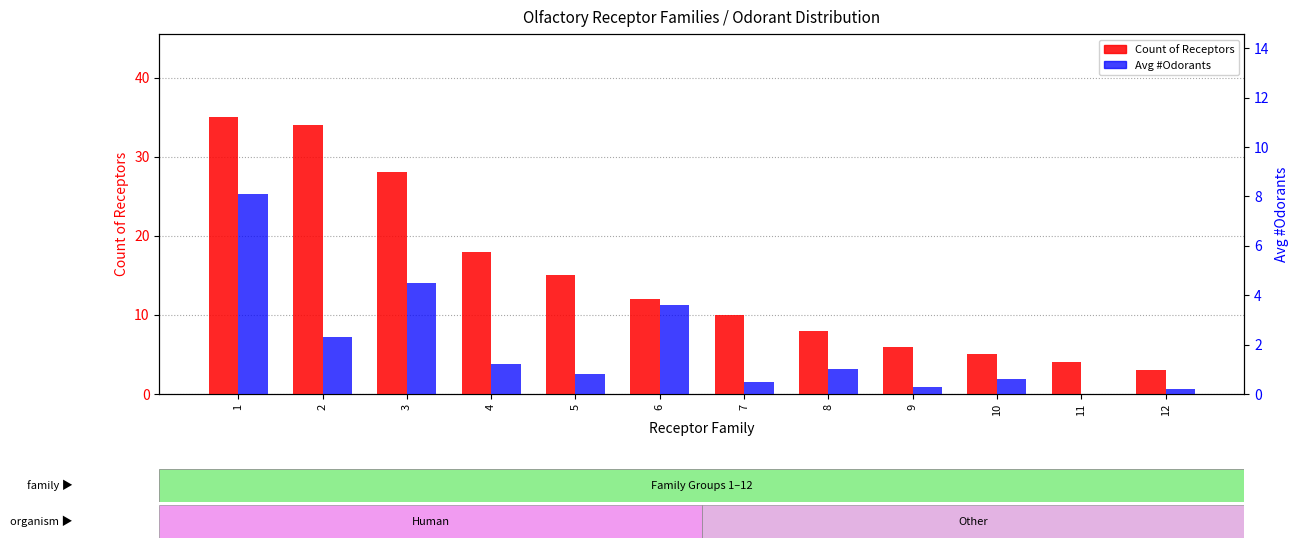

What is the difference between the second highest and minimum values in the Avg #Odorants series?

4.5